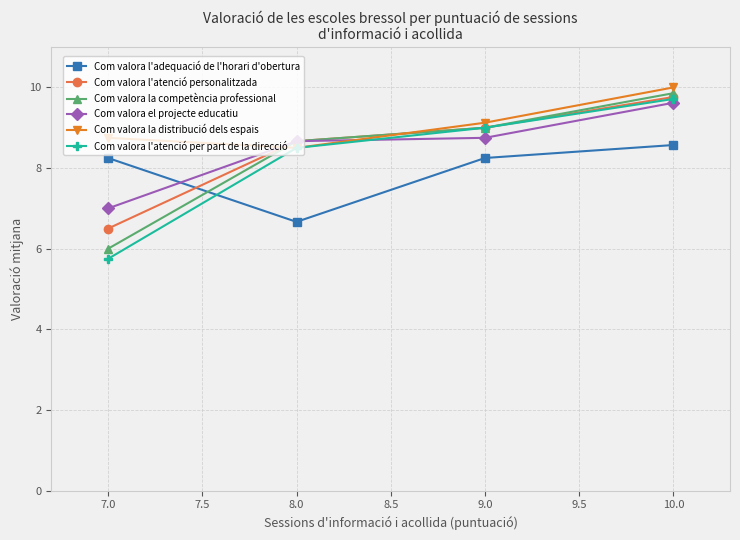

What is the maximum value shown in the chart?

10.0